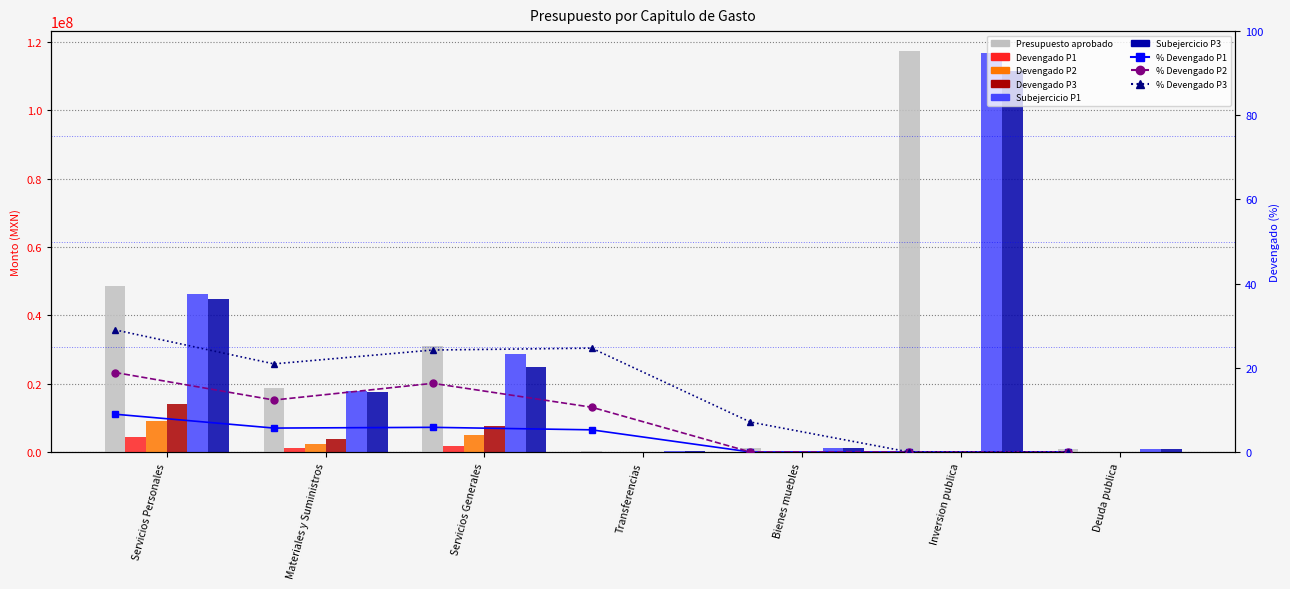

What is the highest value of the Devengado P3 series?

14116728.2